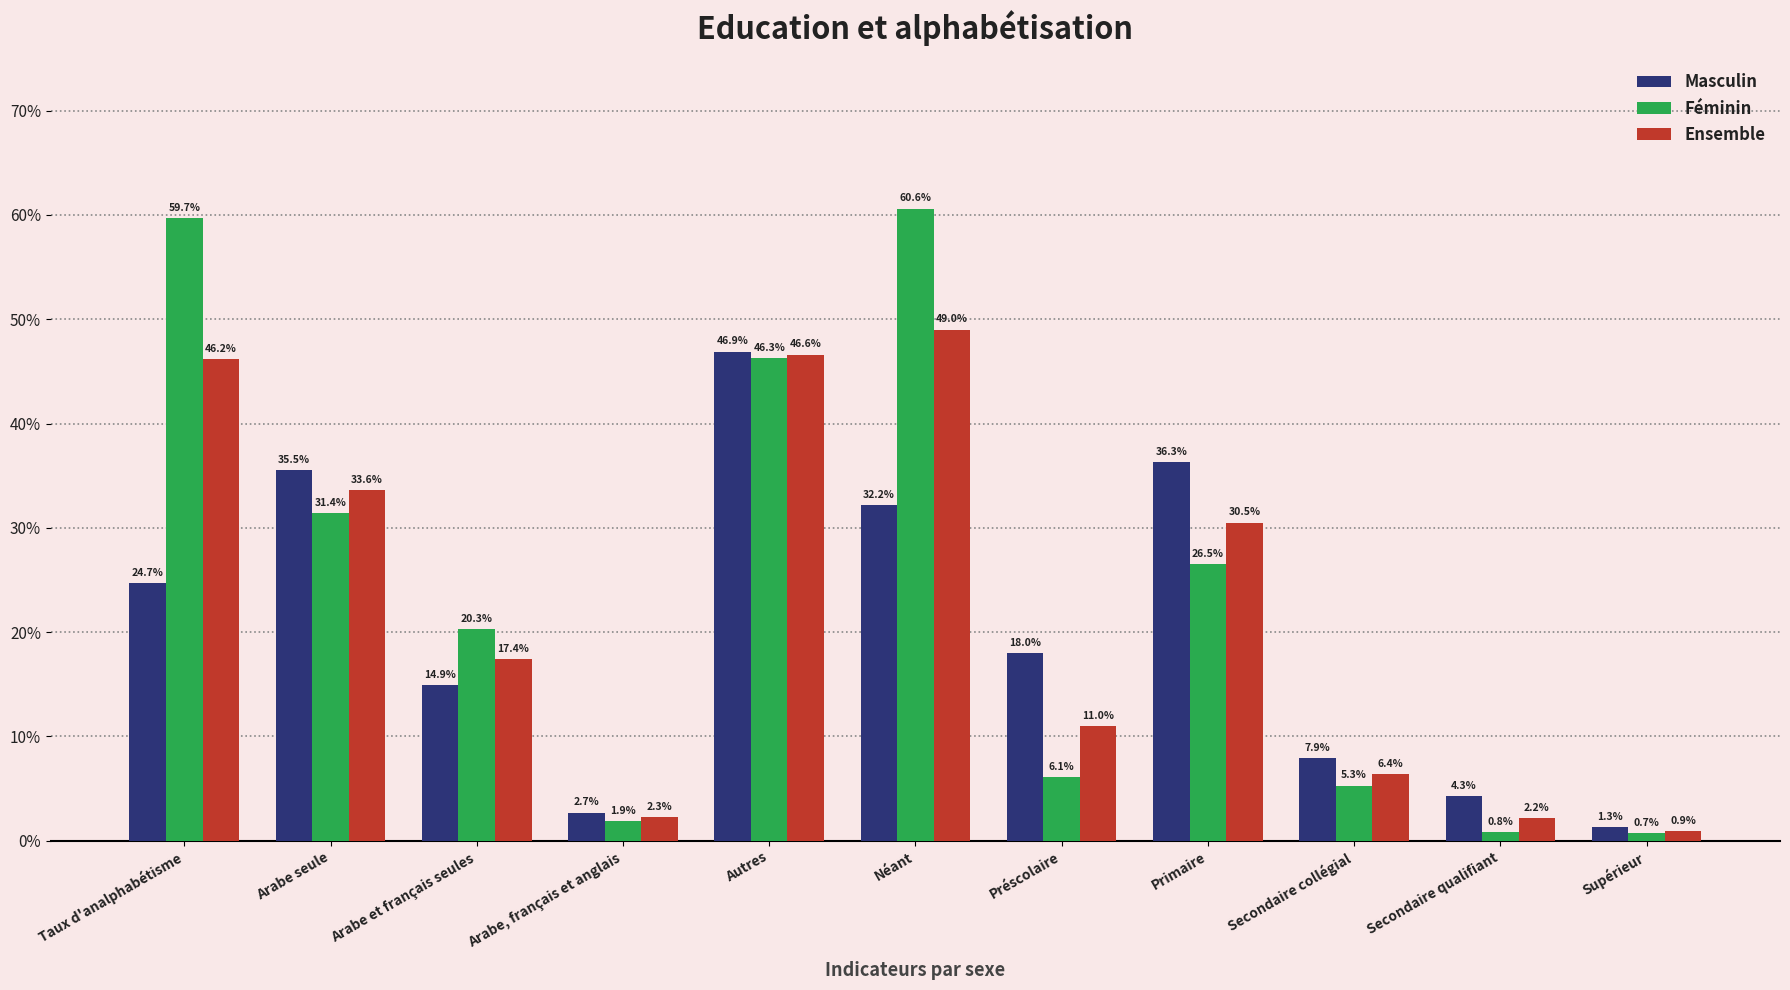

Which series has the largest total across all categories?

Féminin